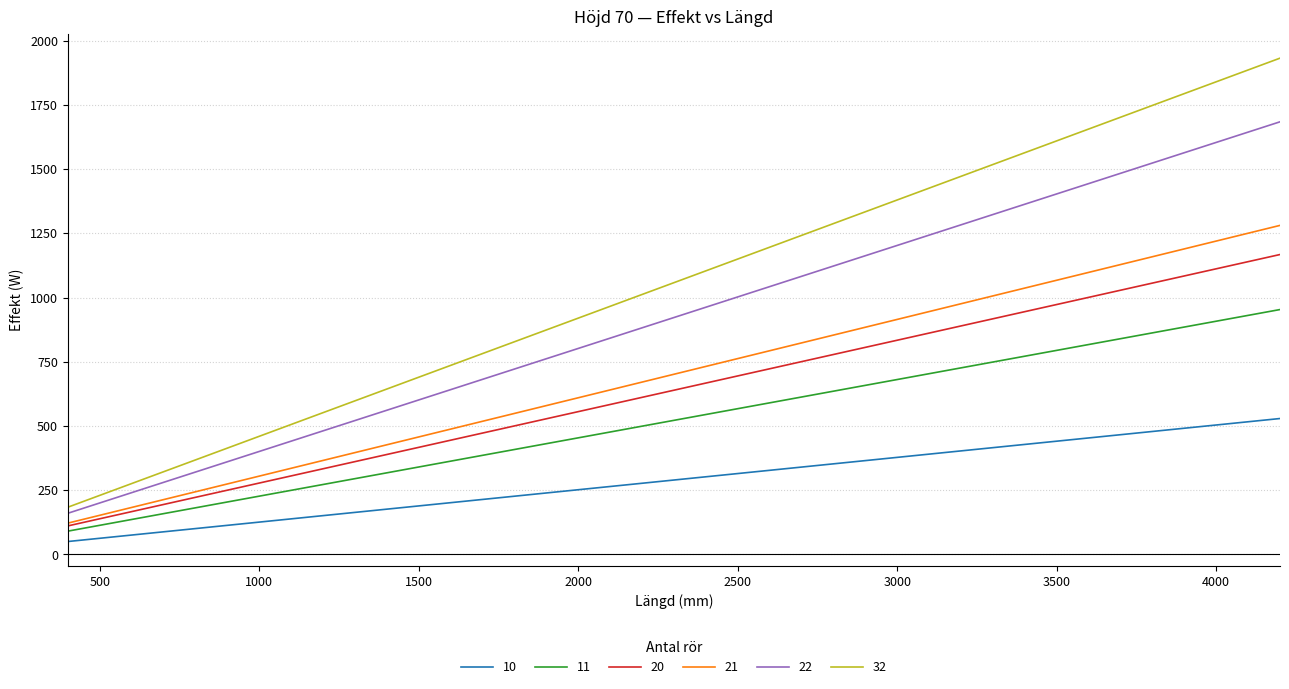

Rank the series by their maximum value, from lowest to highest.

10, 11, 20, 21, 22, 32